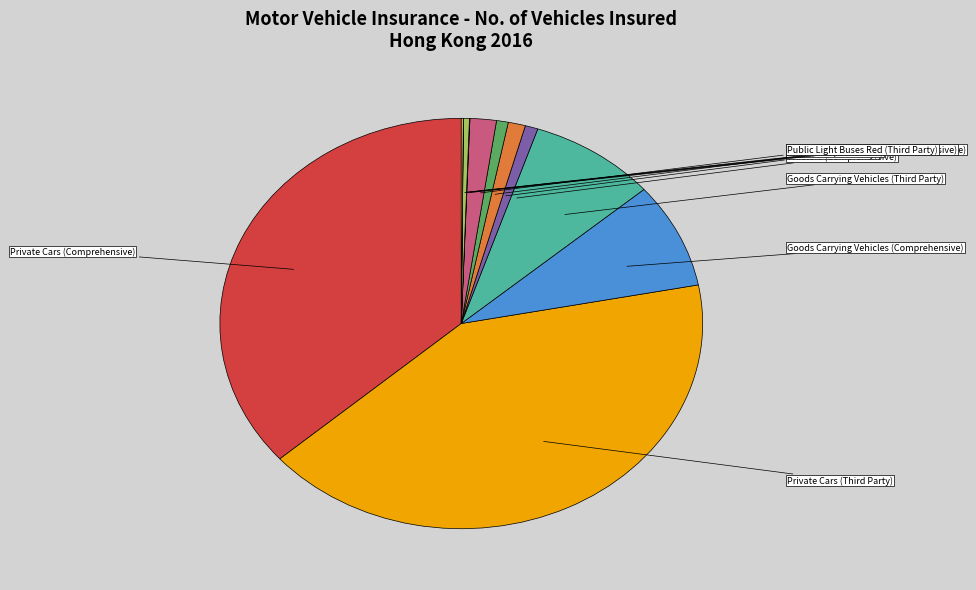

Does Taxis (Comprehensive) represent more than half of the total?

No